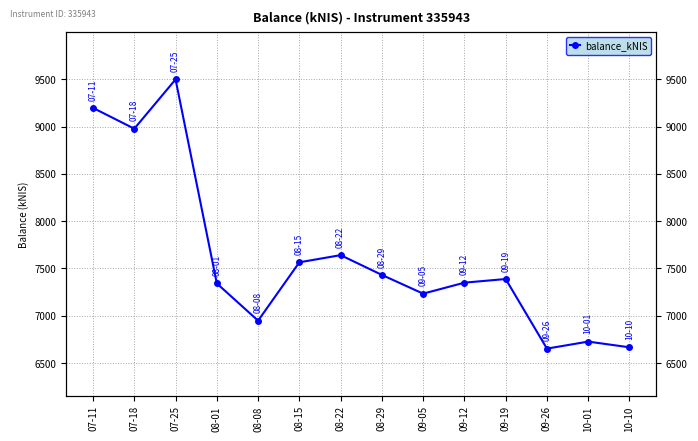

What is the difference between the maximum and second lowest values?

2832.5